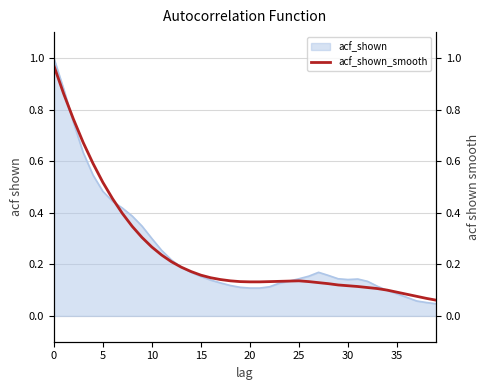

What is the greatest value displayed?

1.0